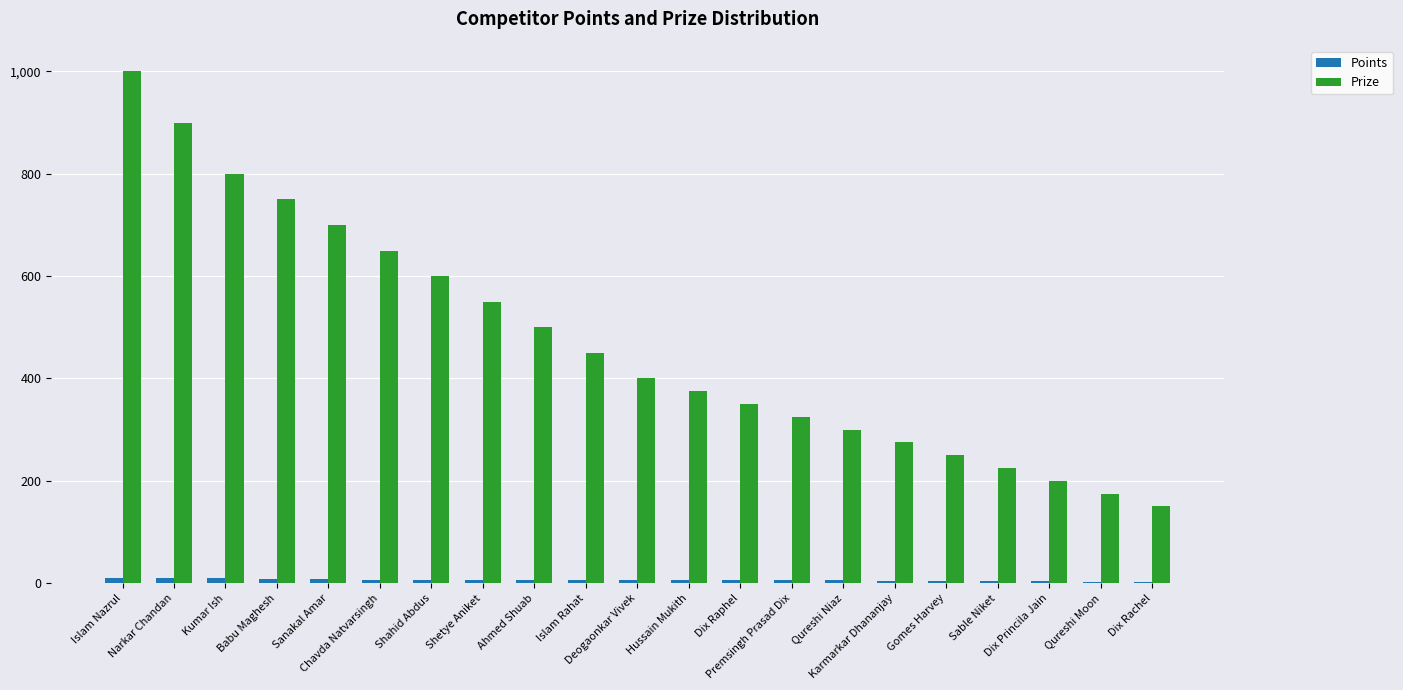

What is the maximum value for Prize?

1000